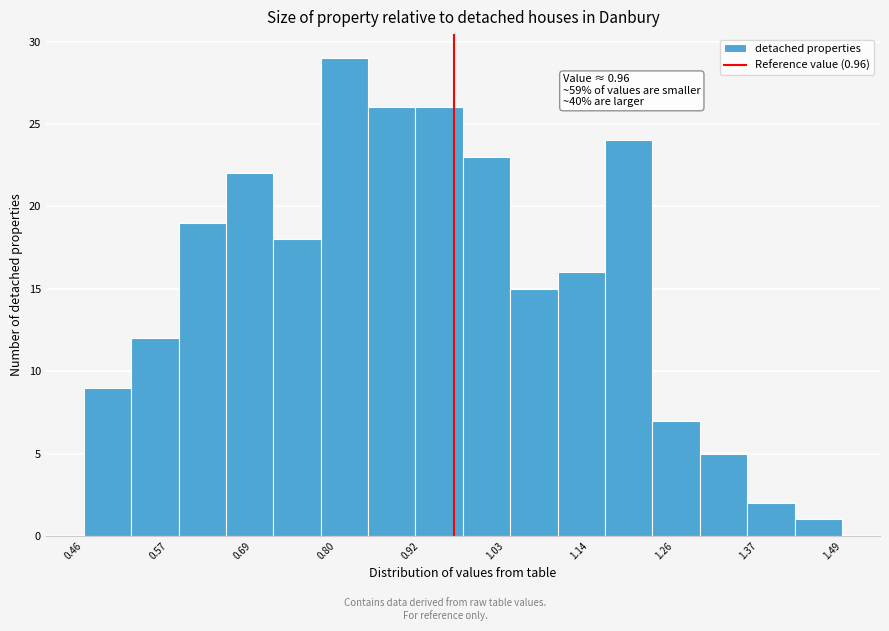

Read against the x-axis, roughly where is the centre of the tallest bar?

0.82